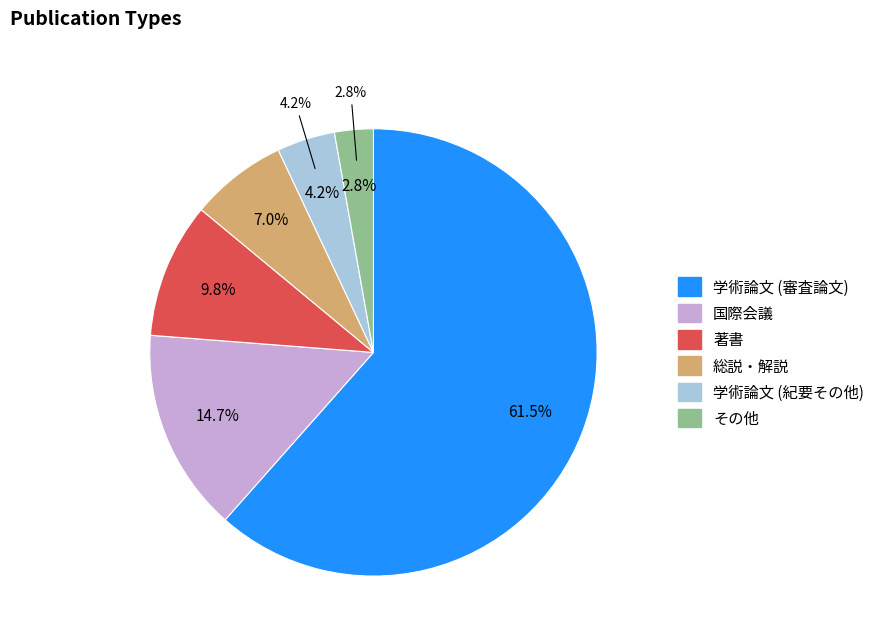

To the nearest percent, what is the combined percentage of 著書 and その他?

13%